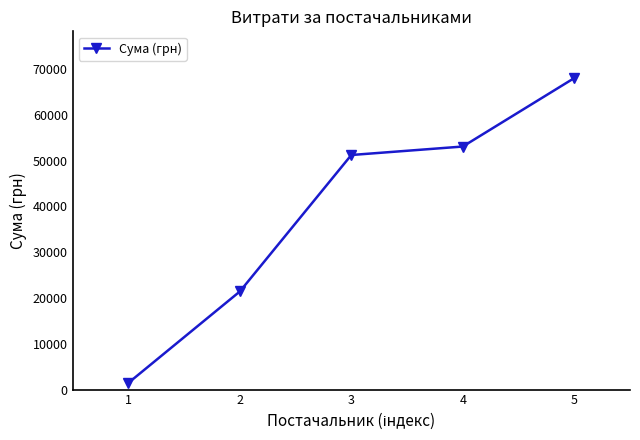

At which label does the data first exceed 51204?

3